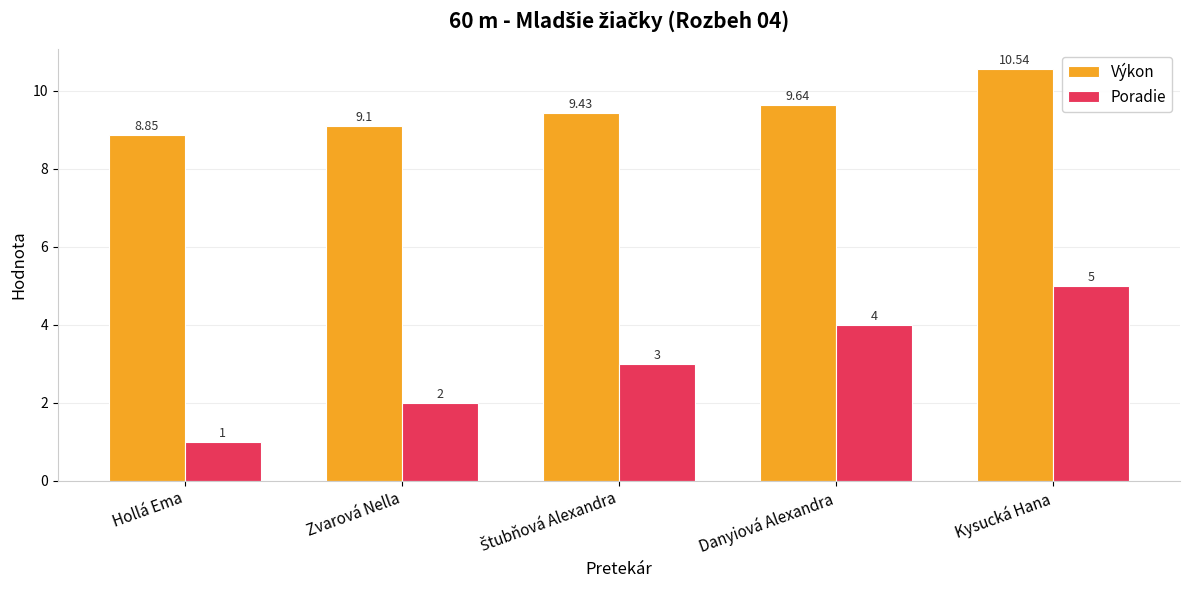

List the series in order of their overall mean, lowest first.

Poradie, Výkon